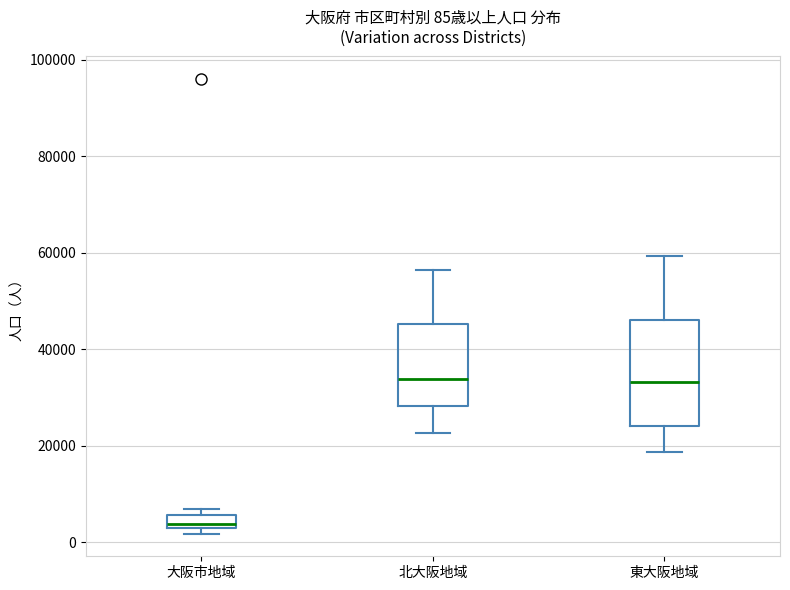

Which box has the lowest median line?

大阪市地域